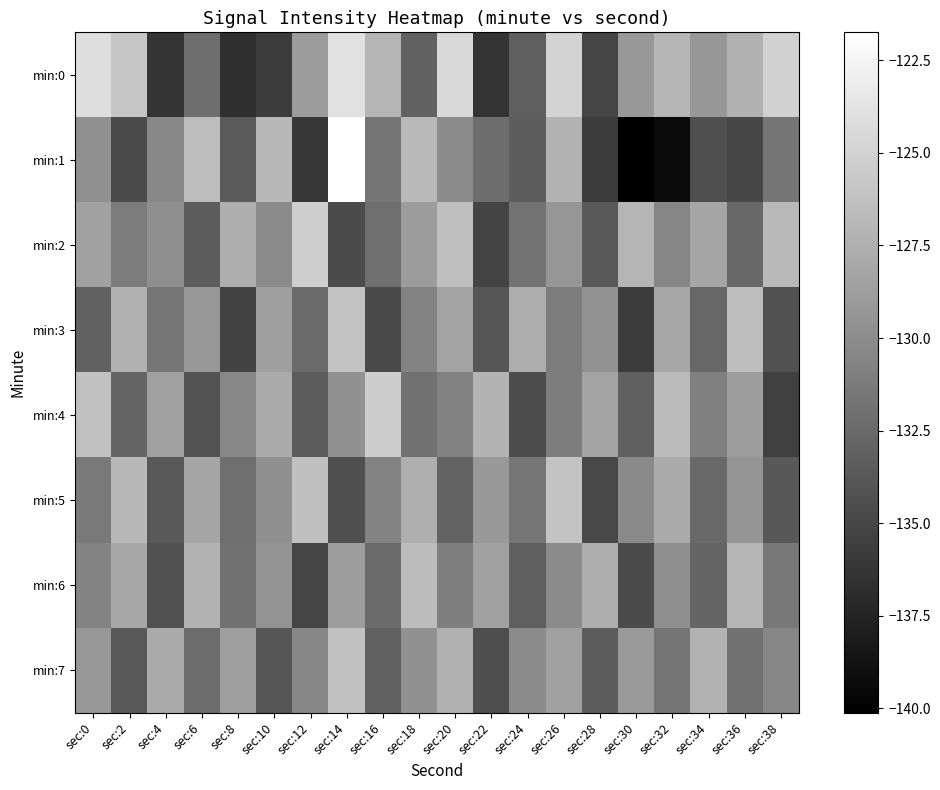

Which series has the widest spread of values?

min:1